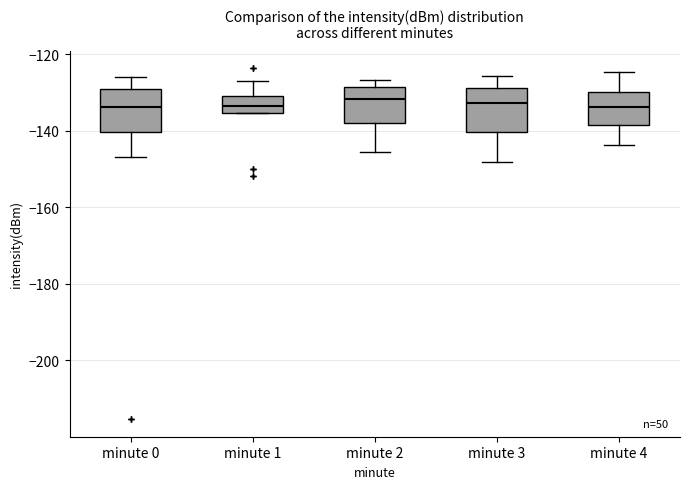

Where does the lower whisker of the box for minute 3 end on the y-axis? The values are not printed on the chart, so give them approximately, as read against the axis.

-148